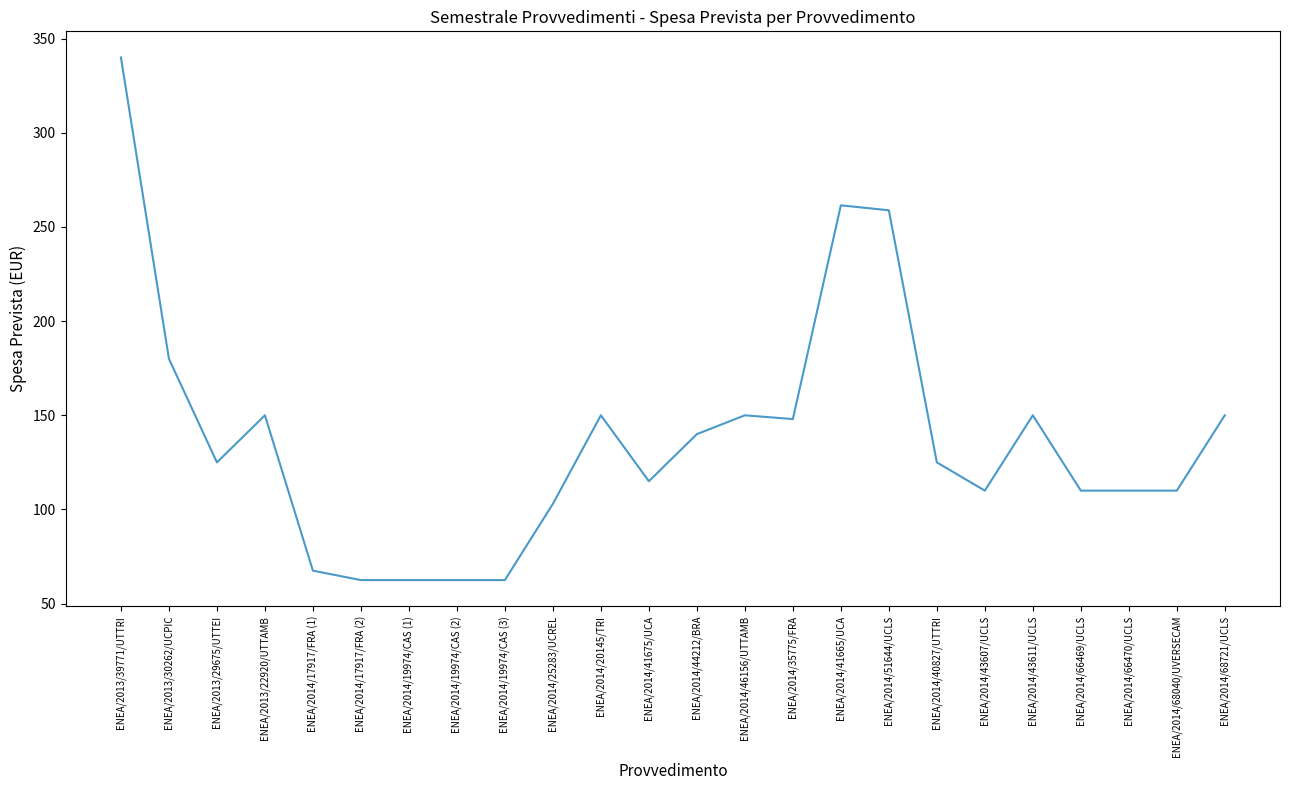

Reading left to right, extract all data points from this chart.

340.0	180.0	125.0	150.0	67.5	62.5	62.5	62.5	62.5	103.0	150.0	115.0	140.0	150.0	148.0	261.5	258.9	125.0	110.0	150.0	110.0	110.0	110.0	150.0